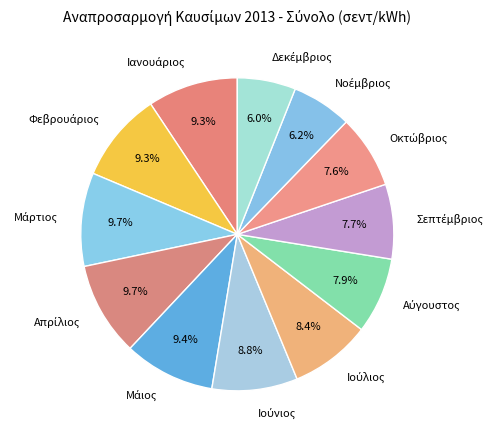

Is there a majority slice in this chart?

No